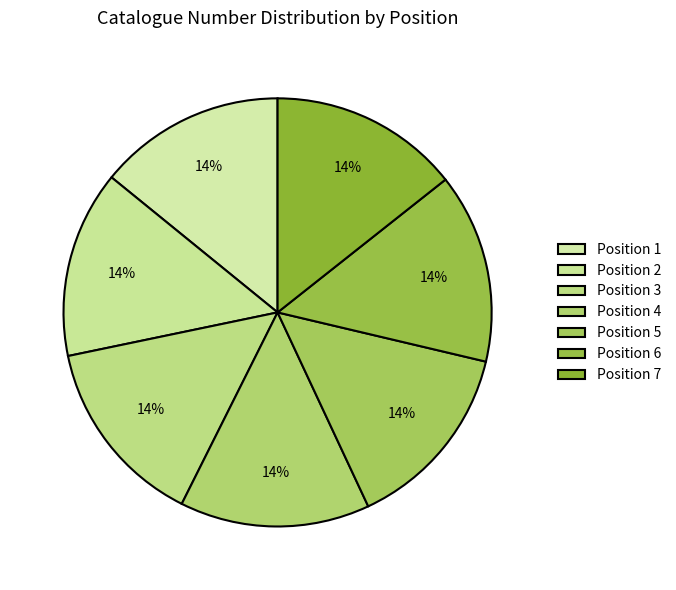

Is there a majority slice in this chart?

No